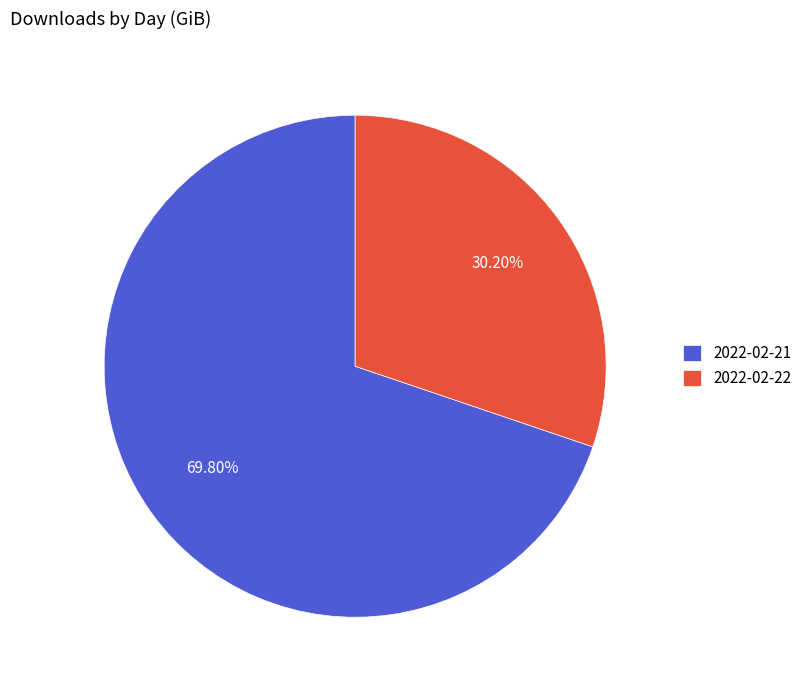

To the nearest percent, what portion does 2022-02-22 represent?

30%